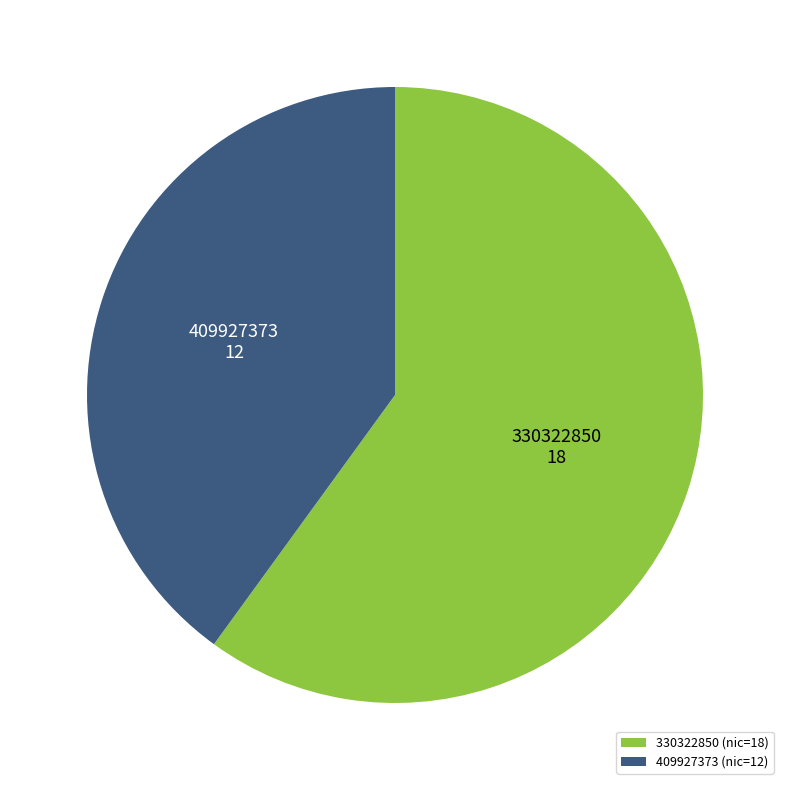

Is there a majority slice in this chart?

Yes